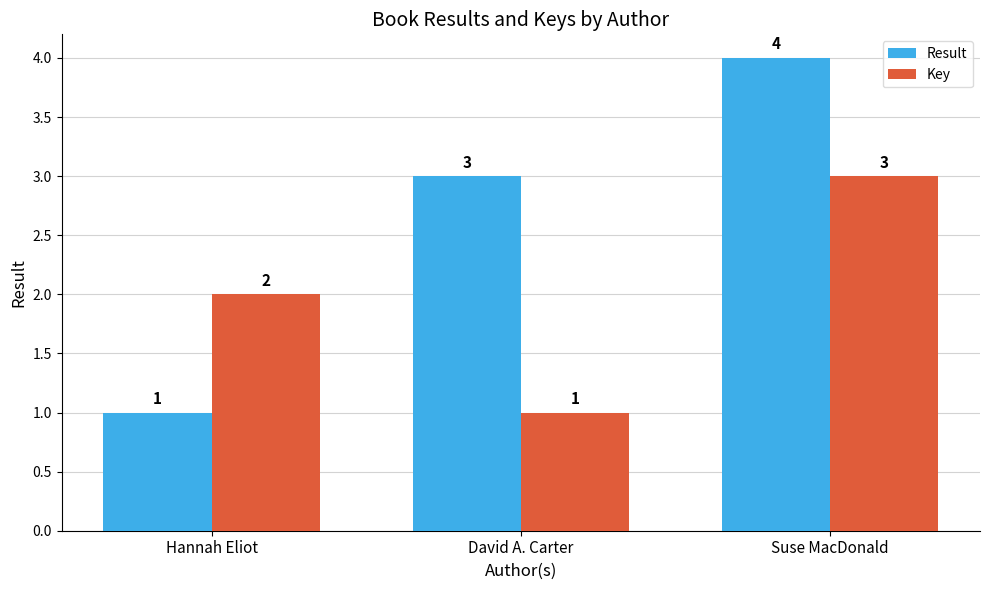

What is the value of the Key bar at the 3rd from the left?

3